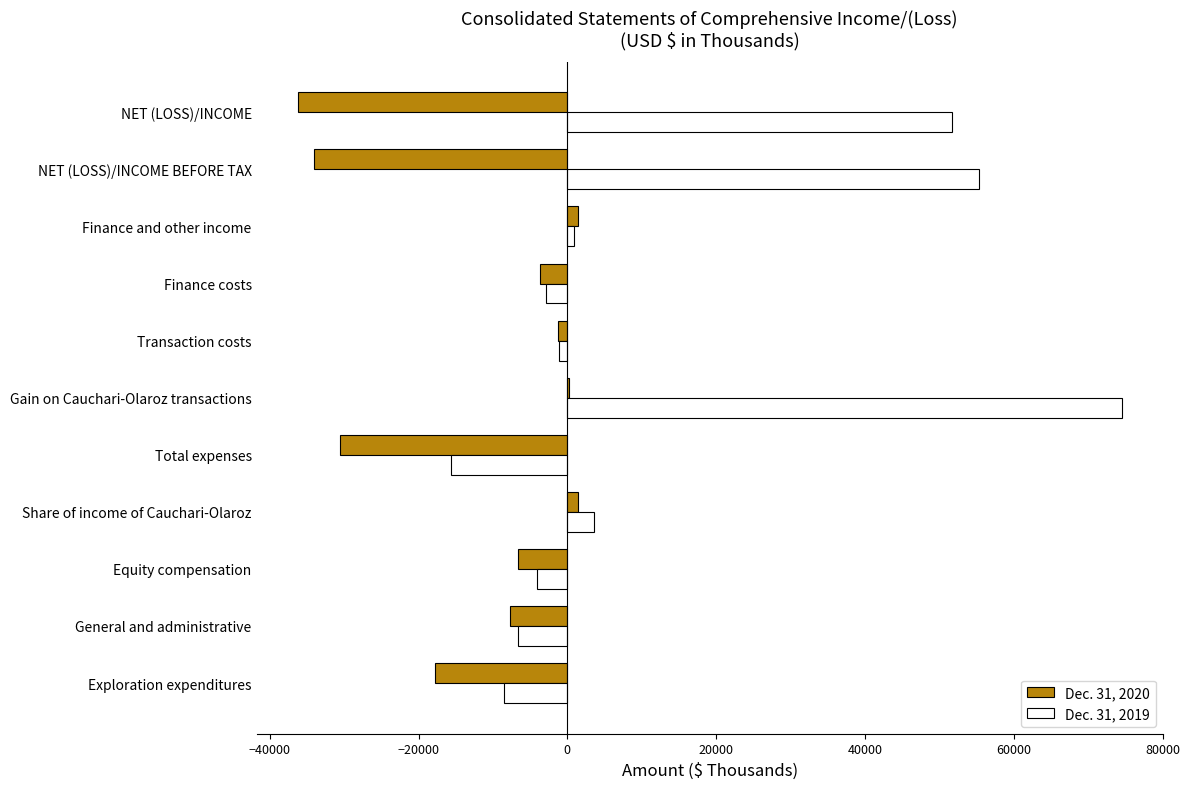

How many categories are shown in the chart?

11